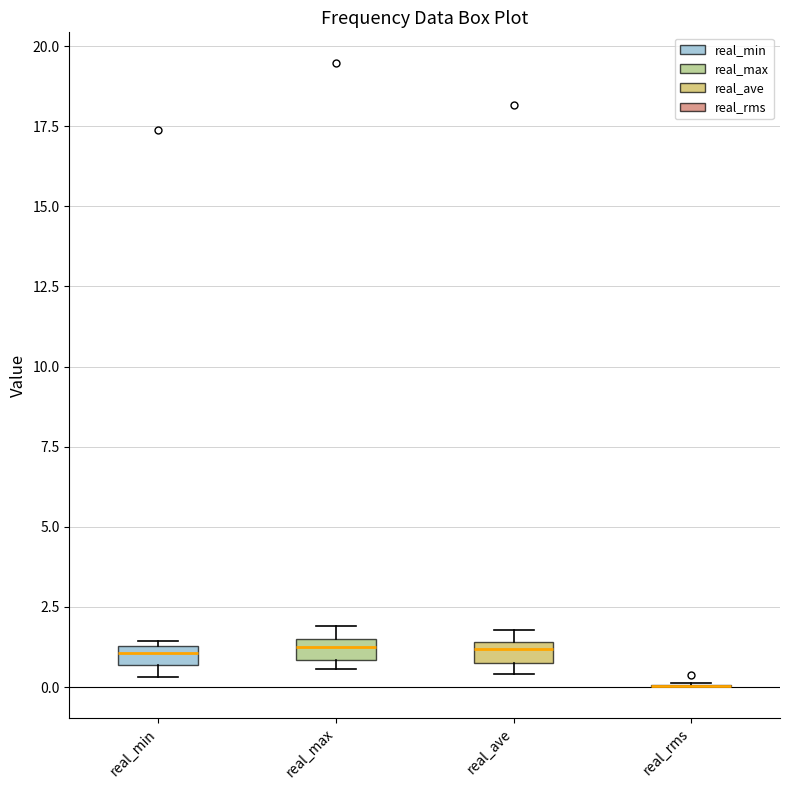

Where does the median line of the box for real_min sit on the y-axis? The values are not printed on the chart, so give them approximately, as read against the axis.

1.0